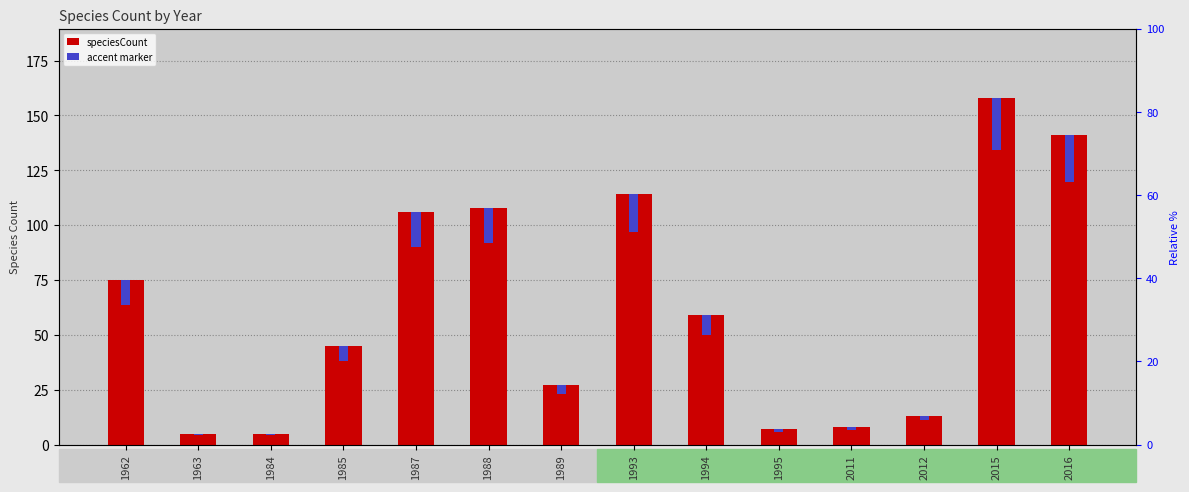

Between 1995 and 2012, which is larger?

2012